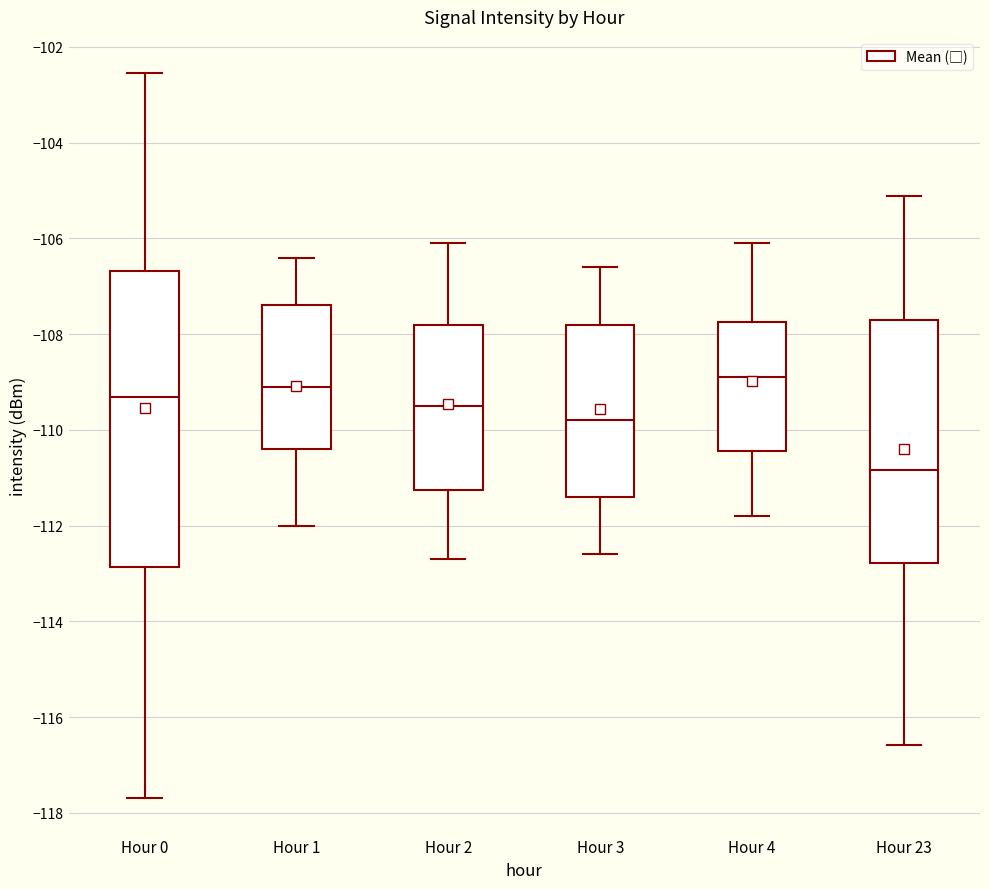

Reading left to right, transcribe this box plot: for each box, give where its median line is, the range the box spans, and where its two whiskers end, as read against the y-axis. The values are not printed on the chart, so give them approximately, as read against the axis.

Hour 0: median -109.4, box -112.8 to -106.6, whiskers -117.6 to -102.6
Hour 1: median -109.0, box -110.4 to -107.4, whiskers -112.0 to -106.4
Hour 2: median -109.4, box -111.2 to -107.8, whiskers -112.6 to -106.0
Hour 3: median -109.8, box -111.4 to -107.8, whiskers -112.6 to -106.6
Hour 4: median -108.8, box -110.4 to -107.8, whiskers -111.8 to -106.0
Hour 23: median -110.8, box -112.8 to -107.6, whiskers -116.6 to -105.2